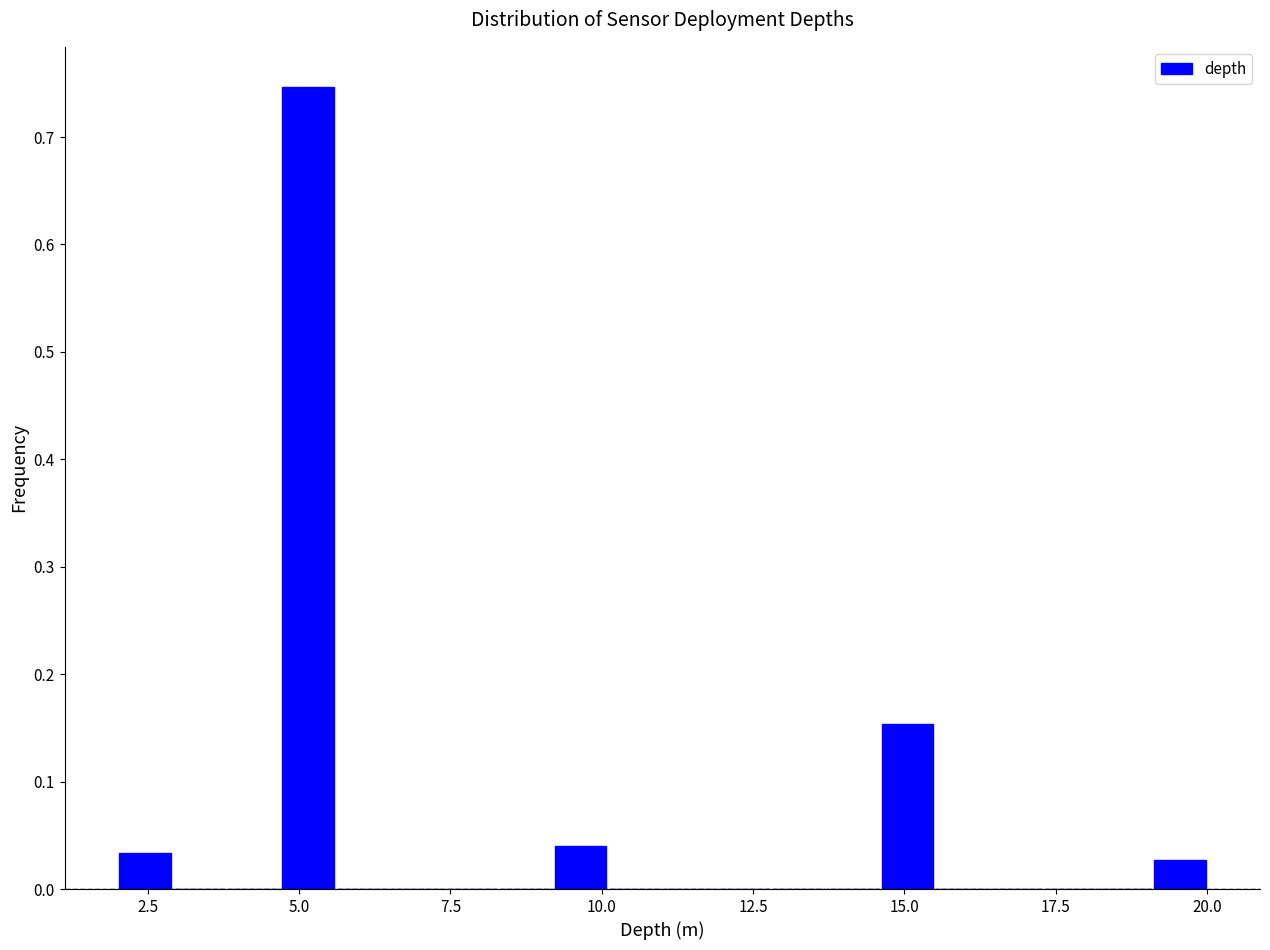

Around what value on the x-axis is the tallest bar? Give the approximate position of its centre, as read against the axis.

5.0